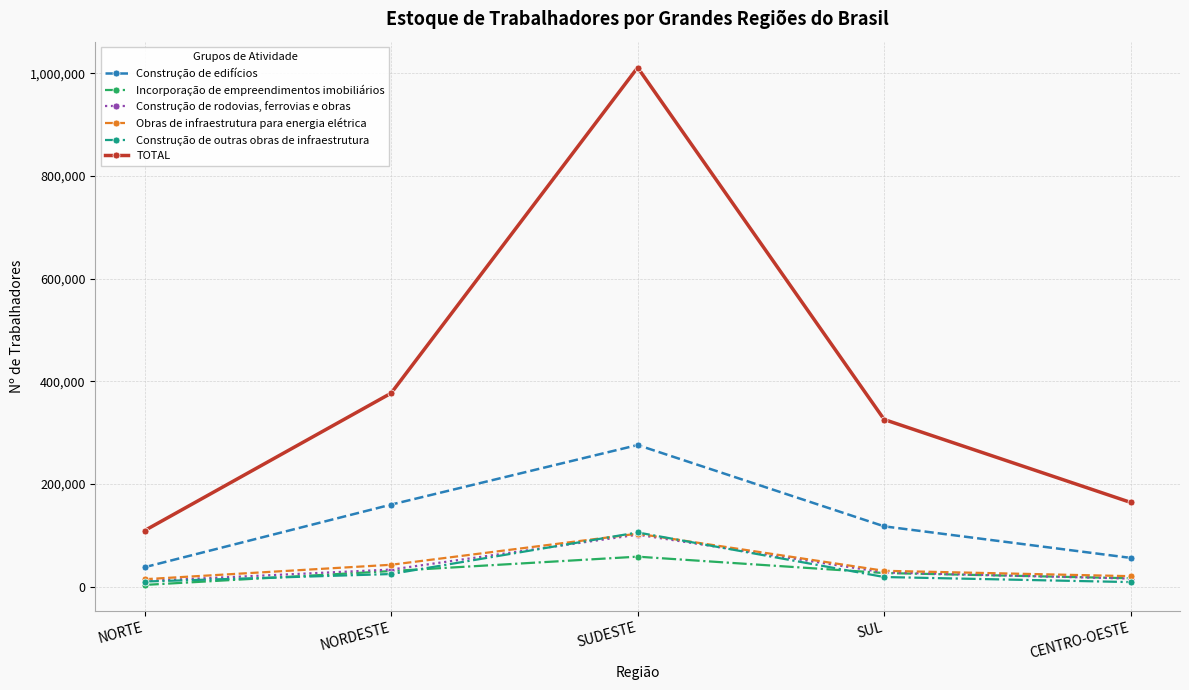

True or false: Construção de rodovias, ferrovias e obras and TOTAL intersect in this chart.

False